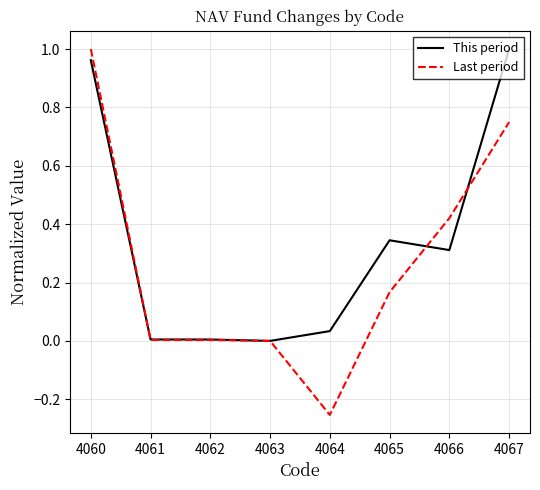

What is the total value across all series at 4060?

2.0